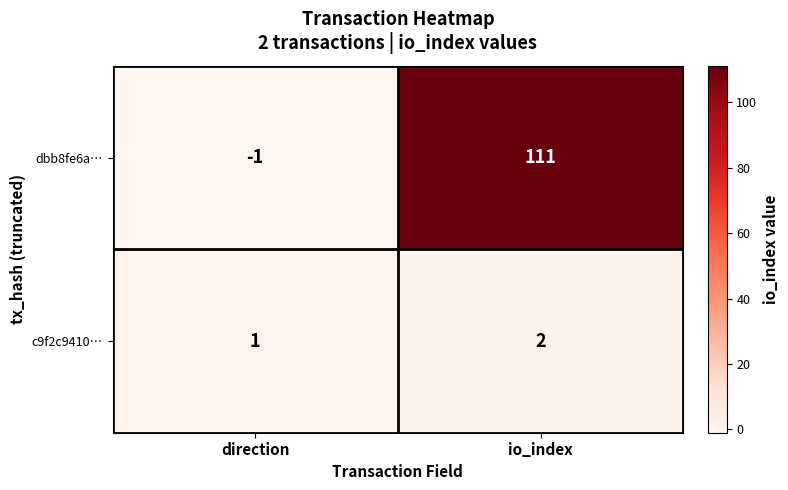

How many values in the c9f2c9410… series are below 2?

1